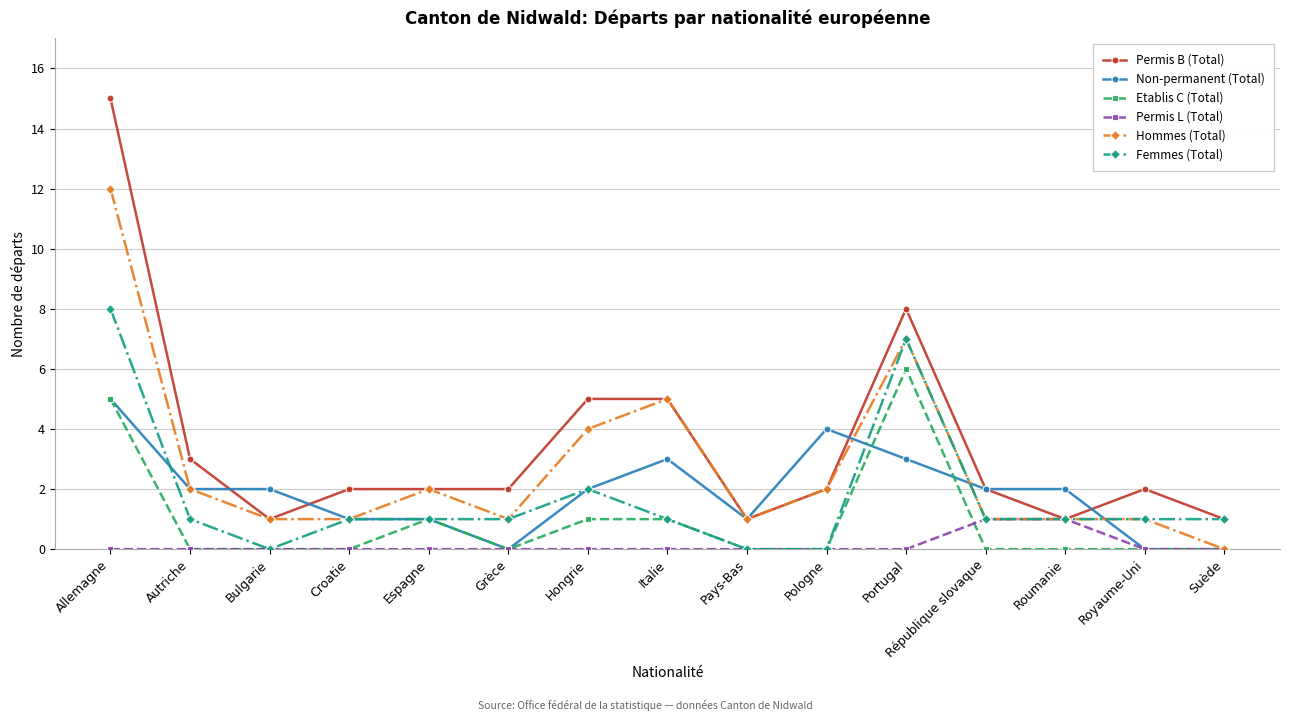

How many series are shown in this chart?

6